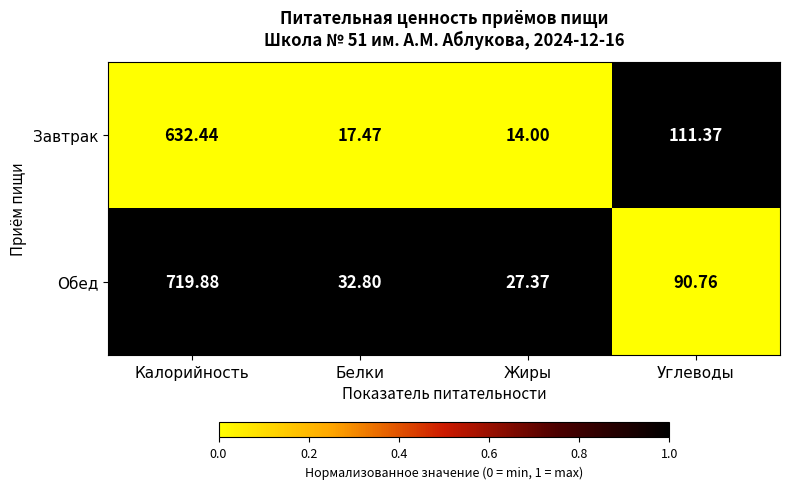

List the series in order of their peak value, highest first.

Обед, Завтрак